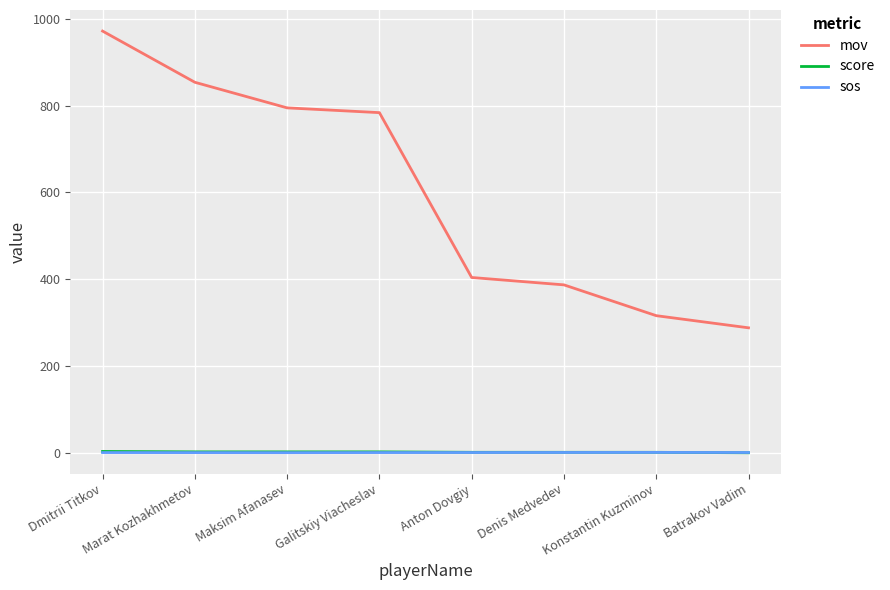

What is the greatest value displayed?

972.0